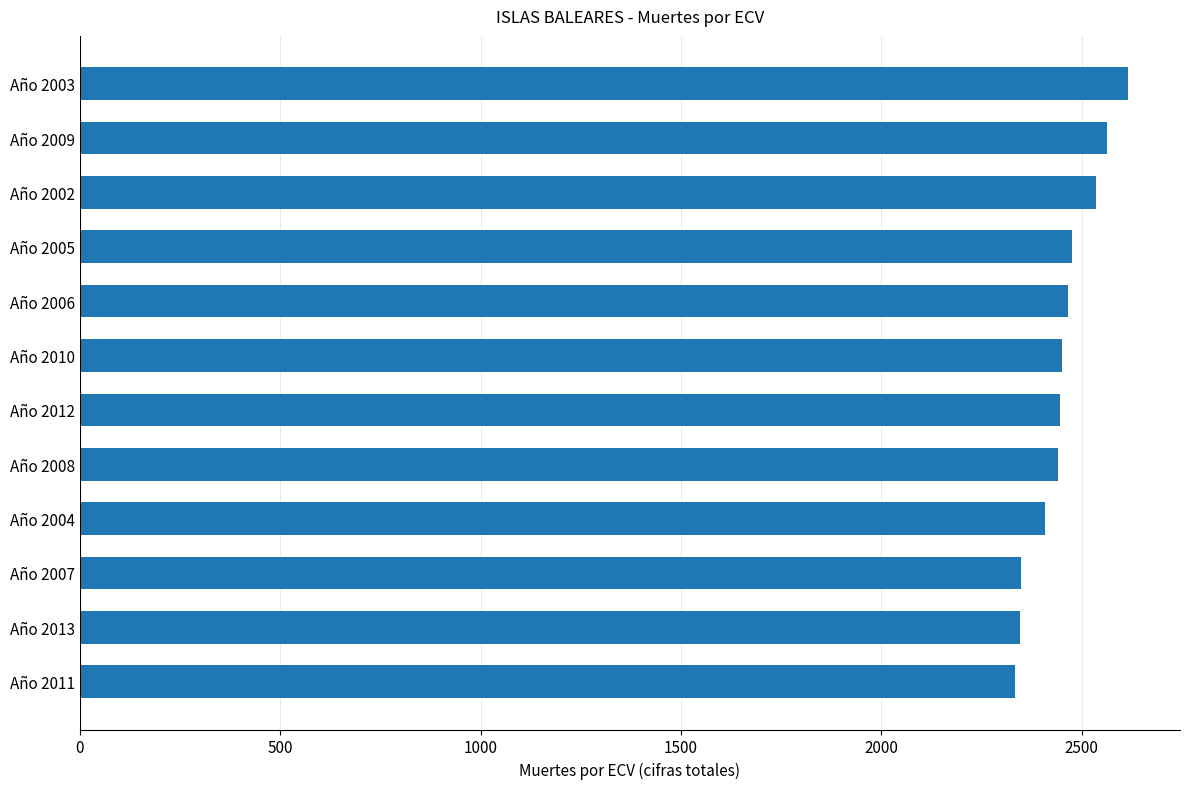

The chart shows a value of 758 at Año 2003. True or false?

False